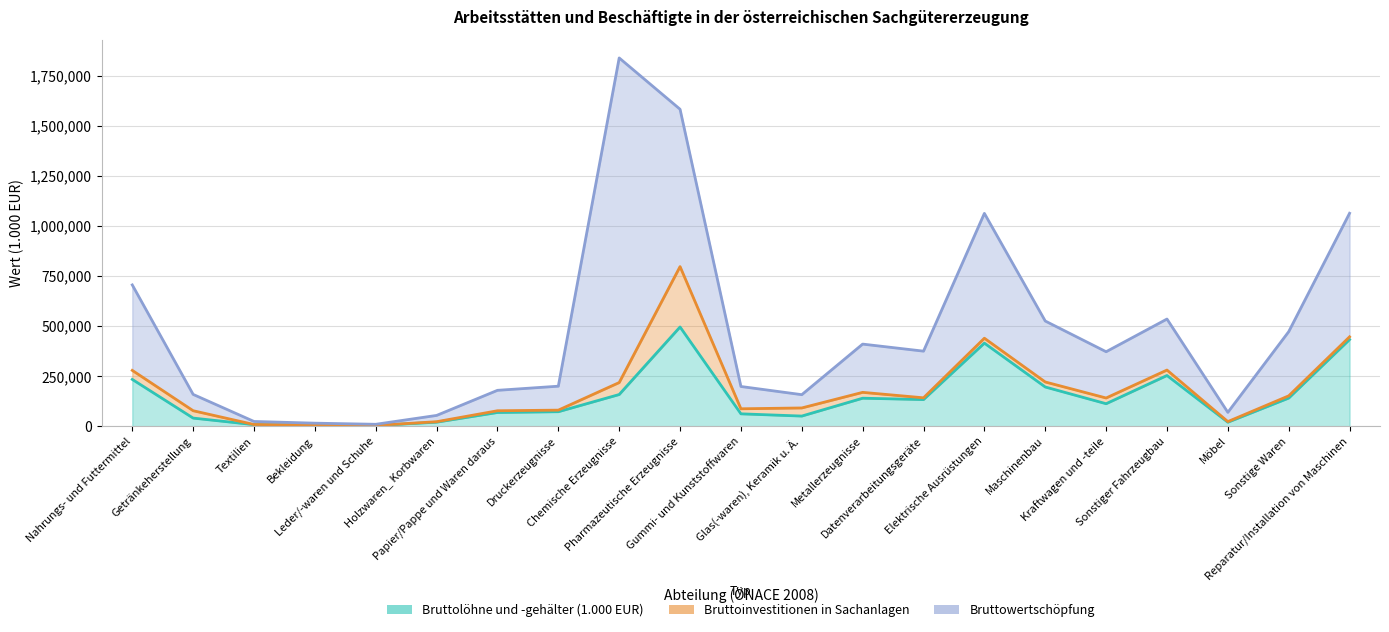

Where does the Bruttowertschöpfung series first go above 230966?

Nahrungs- und Futtermittel